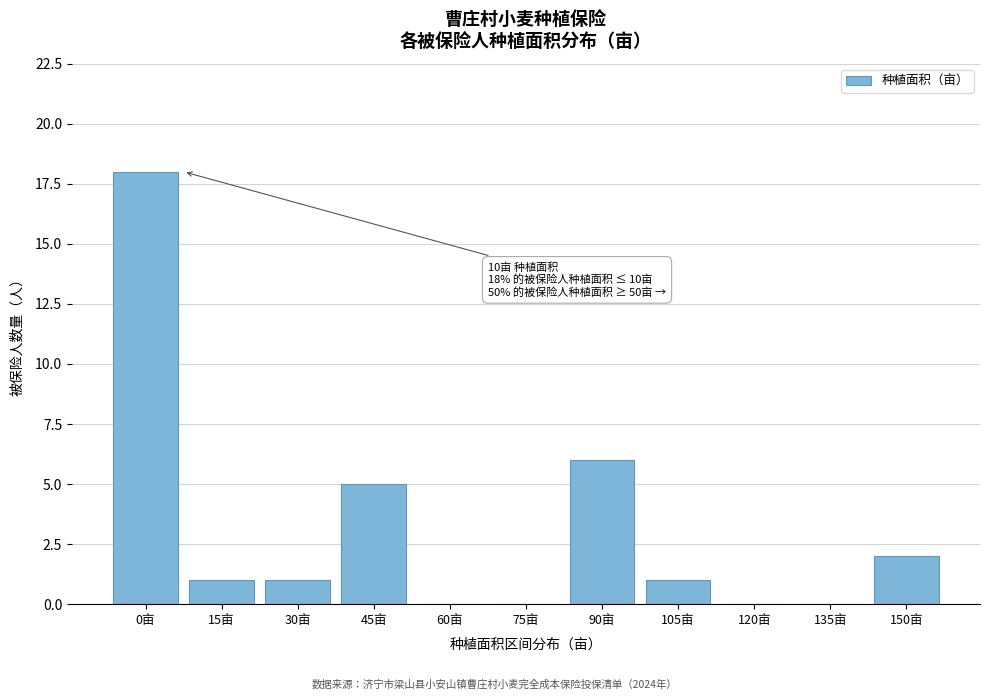

Reading right to left, transcribe all the data shown in this chart.

150亩=2	135亩=0	120亩=0	105亩=1	90亩=6	75亩=0	60亩=0	45亩=5	30亩=1	15亩=1	0亩=18